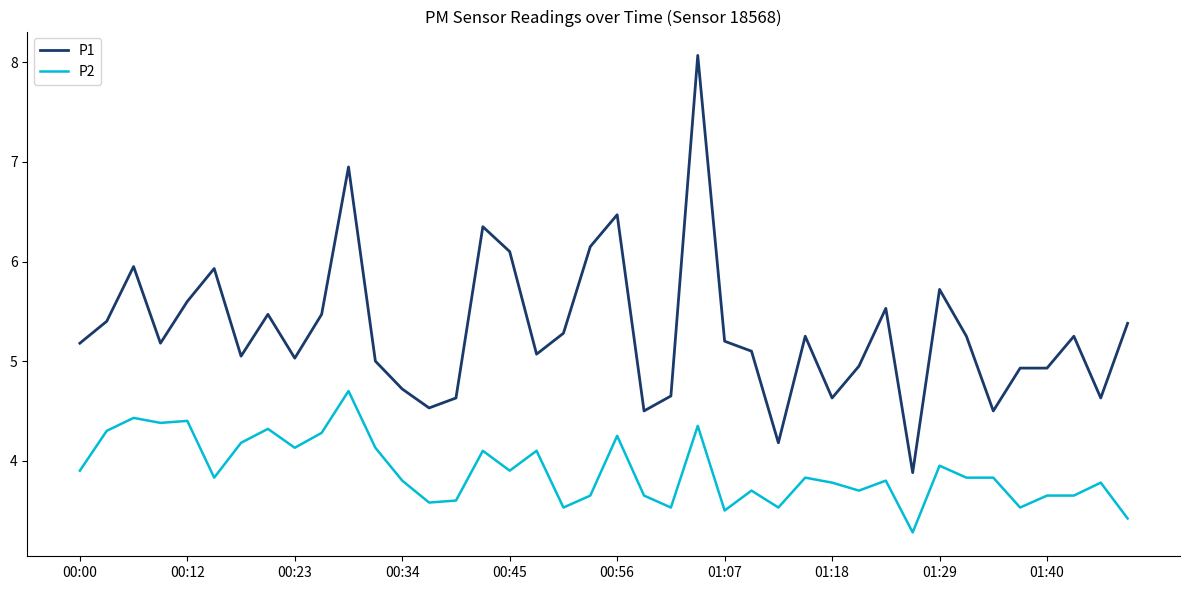

Rank the series by their maximum value, from lowest to highest.

P2, P1